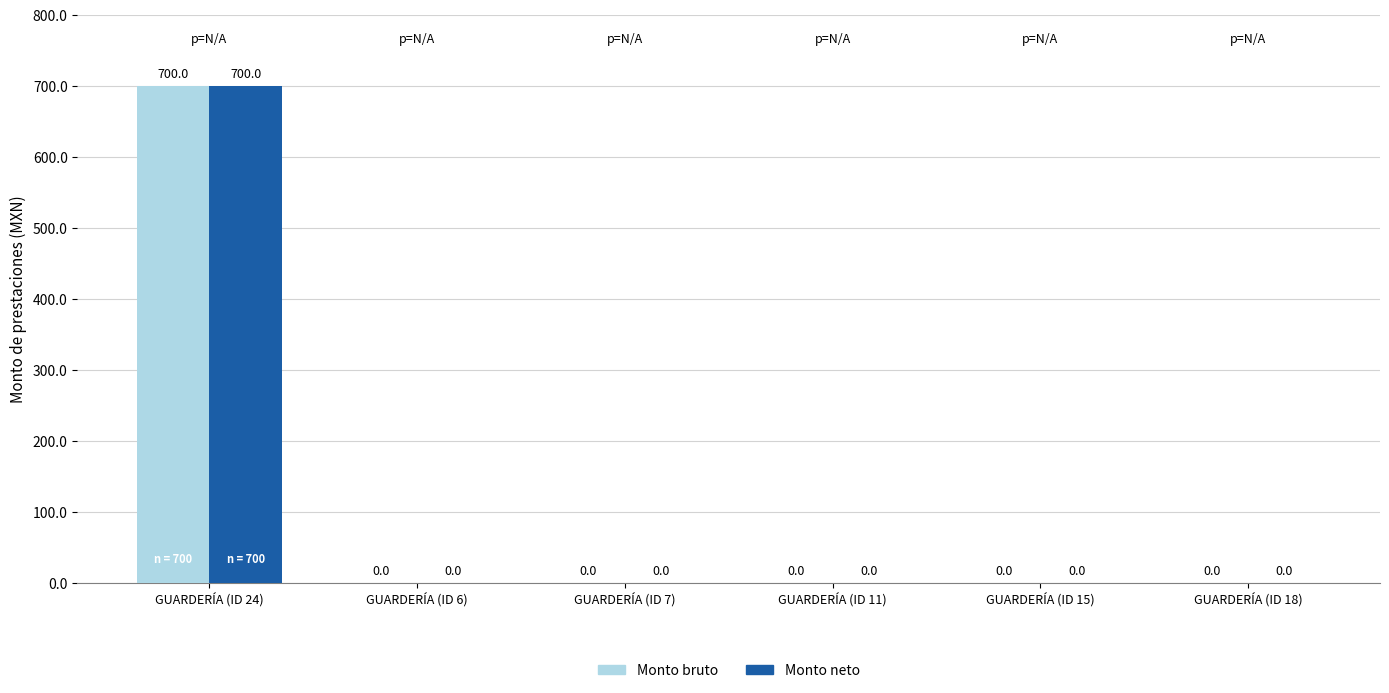

Is the value of Monto bruto at GUARDERÍA (ID 24) greater than the value of Monto neto at GUARDERÍA (ID 7)?

Yes